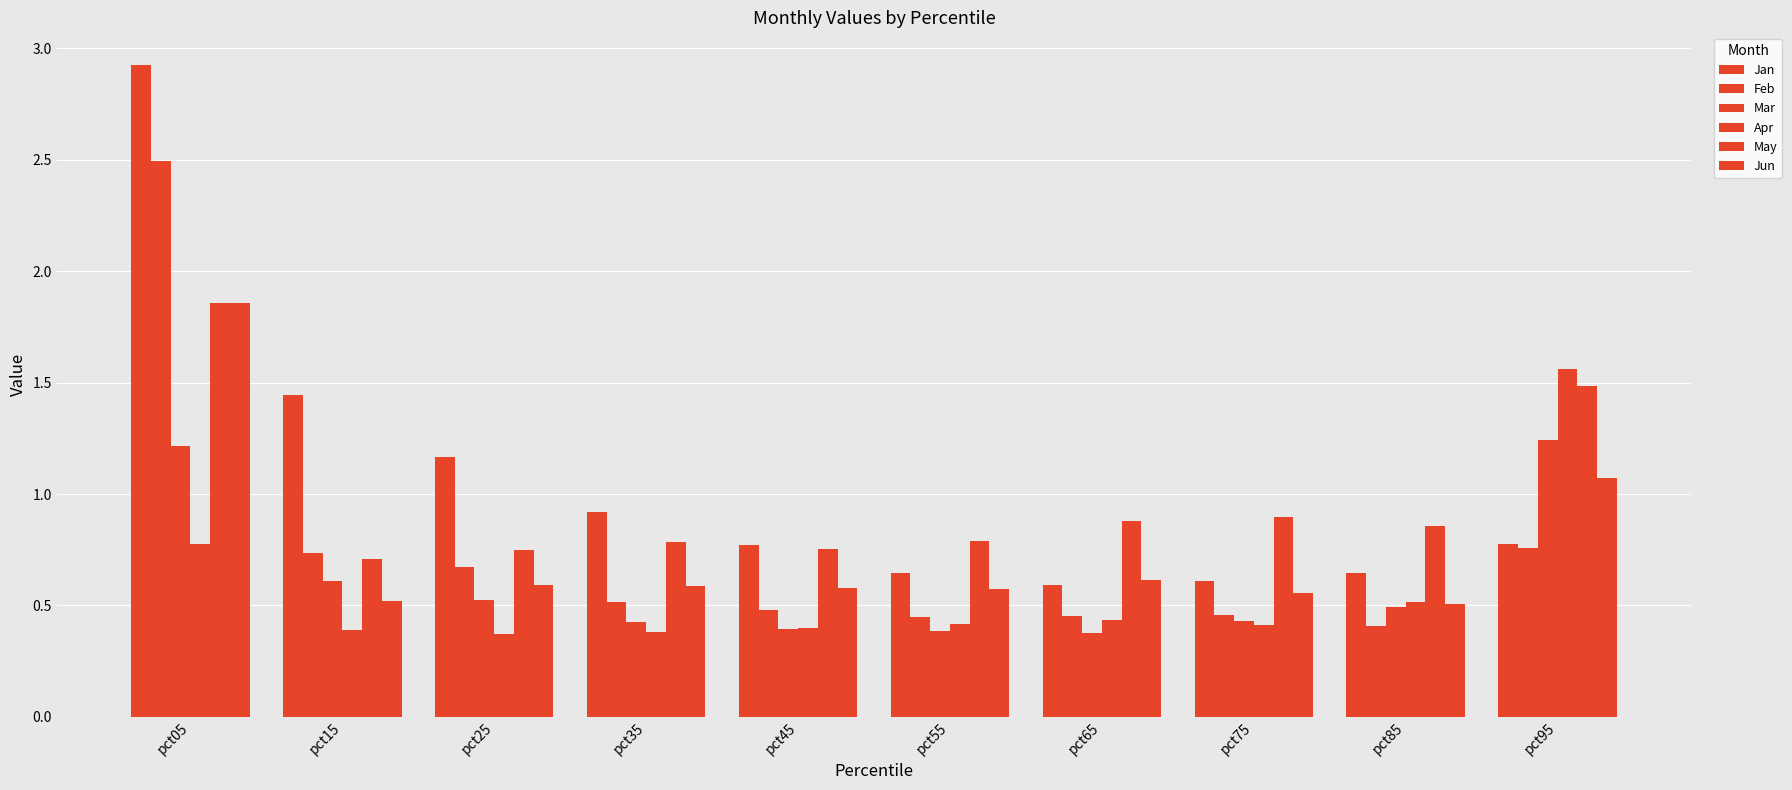

What is the difference between the second highest and second lowest values in the Jun series?

0.6